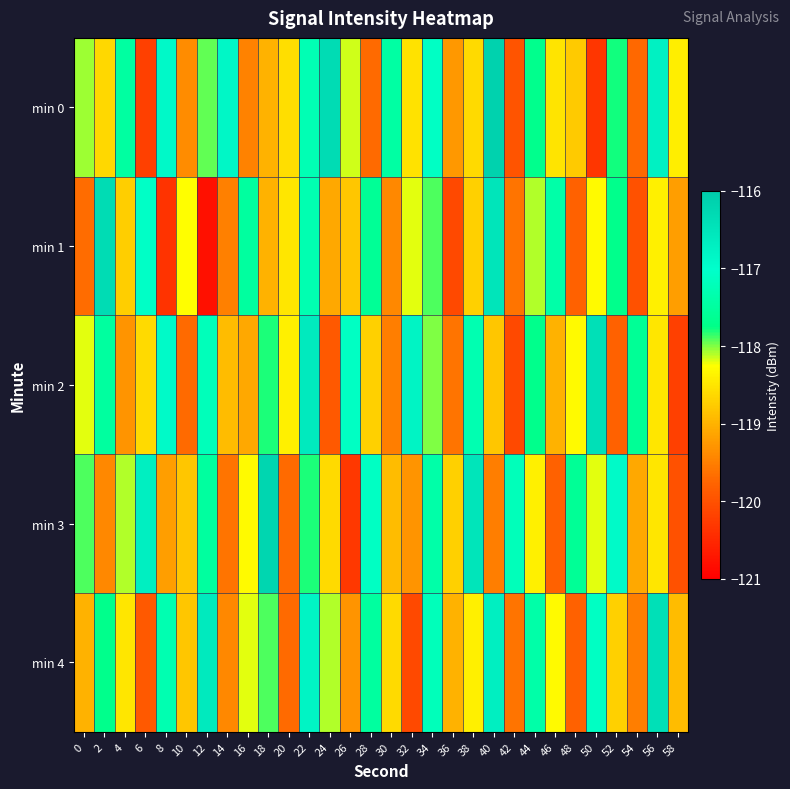

Which category has the highest value across all series?

40